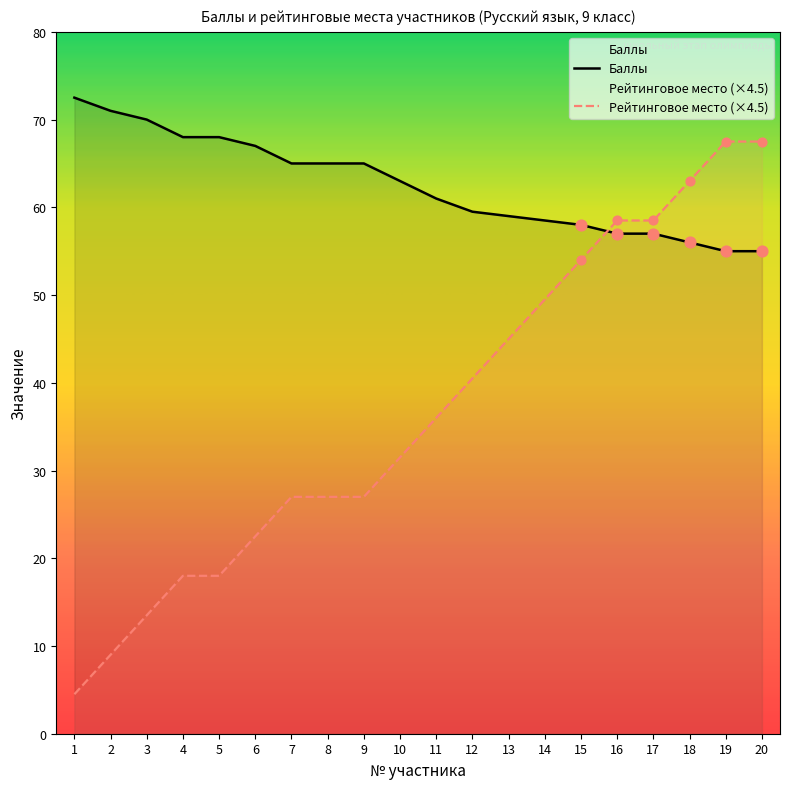

Which series has the largest Y range (max minus min)?

Рейтинговое место (×4.5)